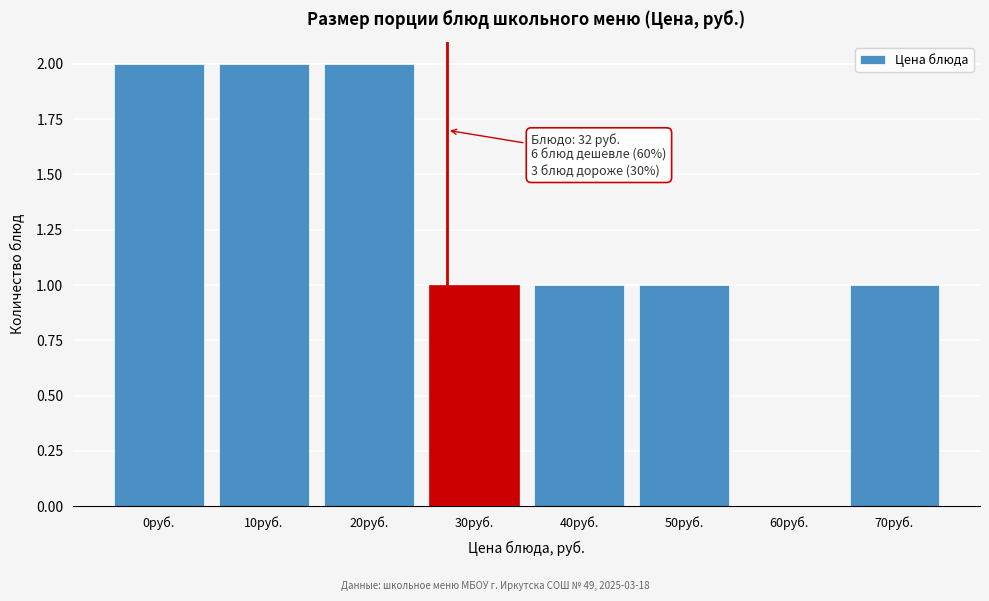

Reading left to right, what are all the values shown in this chart?

0руб.=2	10руб.=2	20руб.=2	30руб.=1	40руб.=1	50руб.=1	60руб.=0	70руб.=1